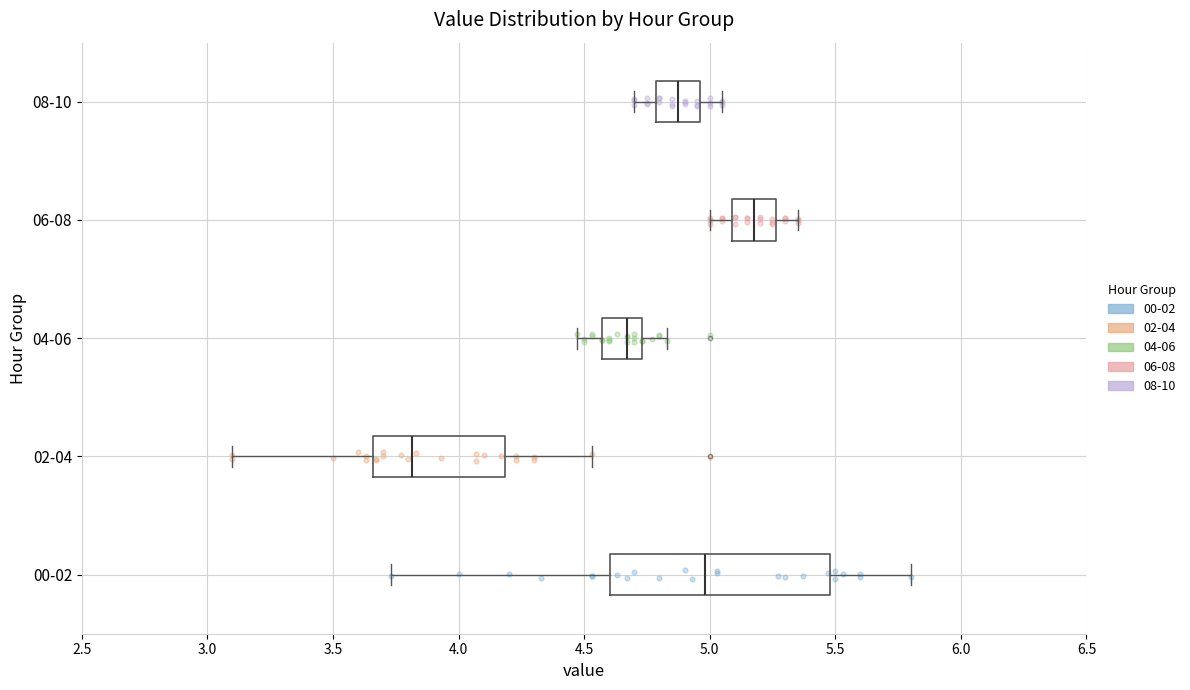

Reading bottom to top, transcribe this box plot: for each box, give where its median line is, the range the box spans, and where its two whiskers end, as read against the x-axis. The values are not printed on the chart, so give them approximately, as read against the axis.

00-02: median 5.00, box 4.60 to 5.50, whiskers 3.75 to 5.80
02-04: median 3.80, box 3.65 to 4.20, whiskers 3.10 to 4.55
04-06: median 4.65, box 4.55 to 4.75, whiskers 4.45 to 4.85
06-08: median 5.20, box 5.10 to 5.25, whiskers 5.00 to 5.35
08-10: median 4.90, box 4.80 to 4.95, whiskers 4.70 to 5.05